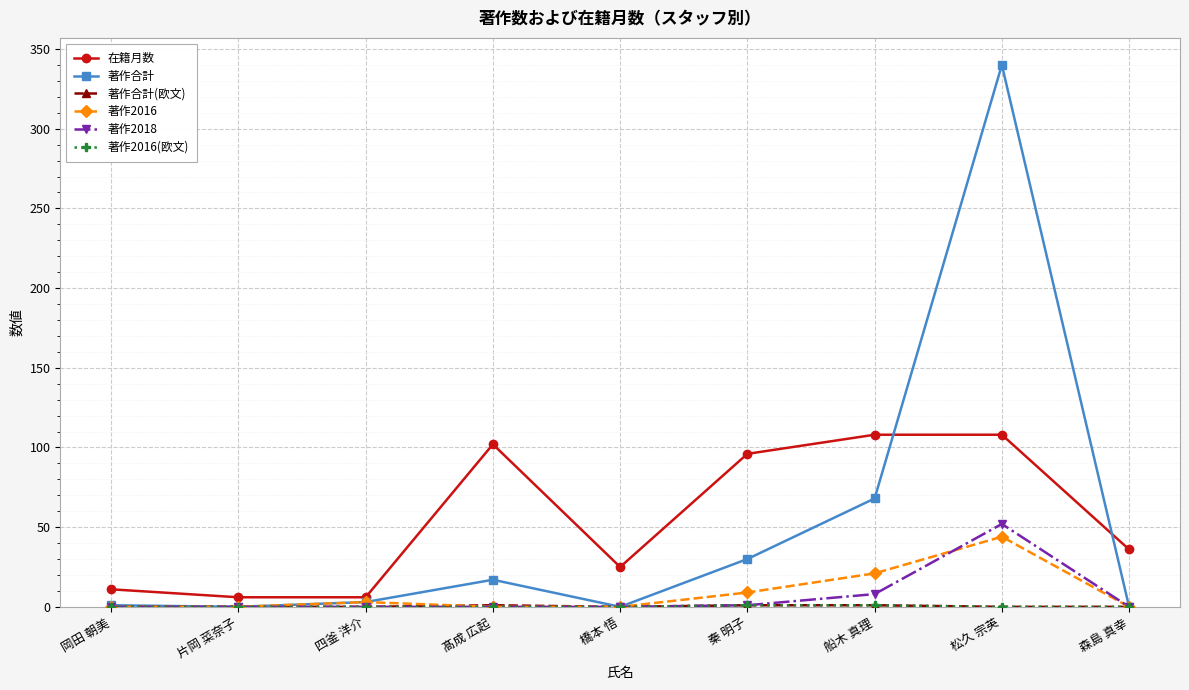

Is it true that 著作2016 equals 20 at 片岡 菜奈子?

False